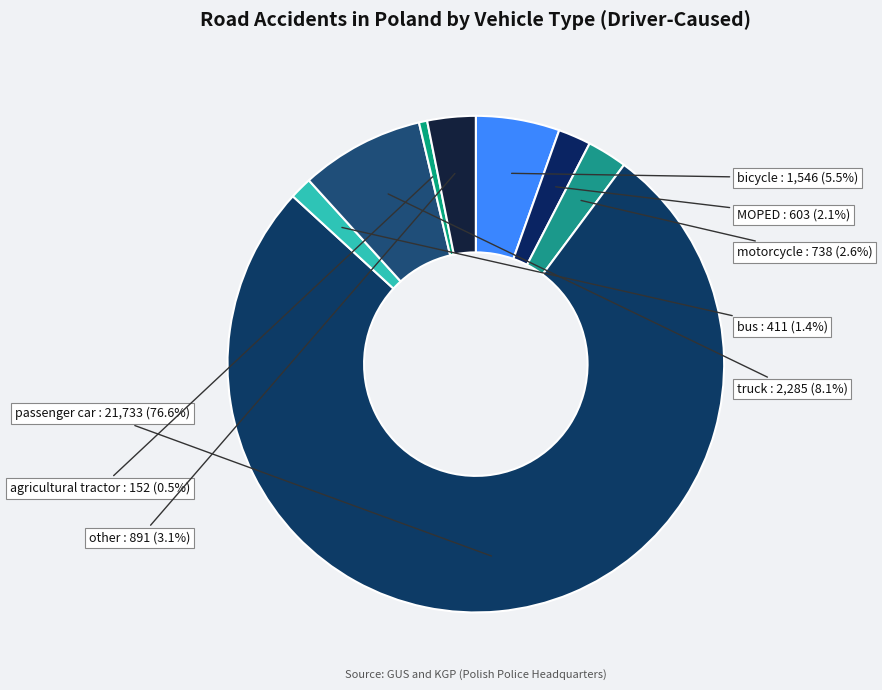

How many slices are in this pie chart?

8